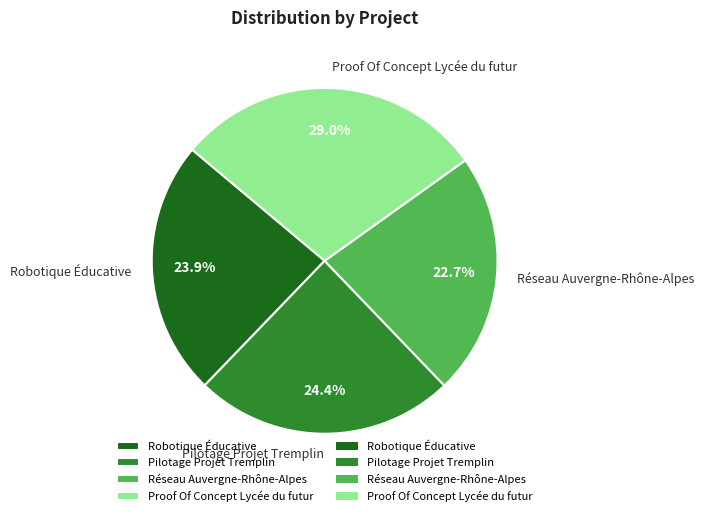

To the nearest percent, what is the difference between the Proof Of Concept Lycée du futur and Réseau Auvergne-Rhône-Alpes slice percentages?

6%